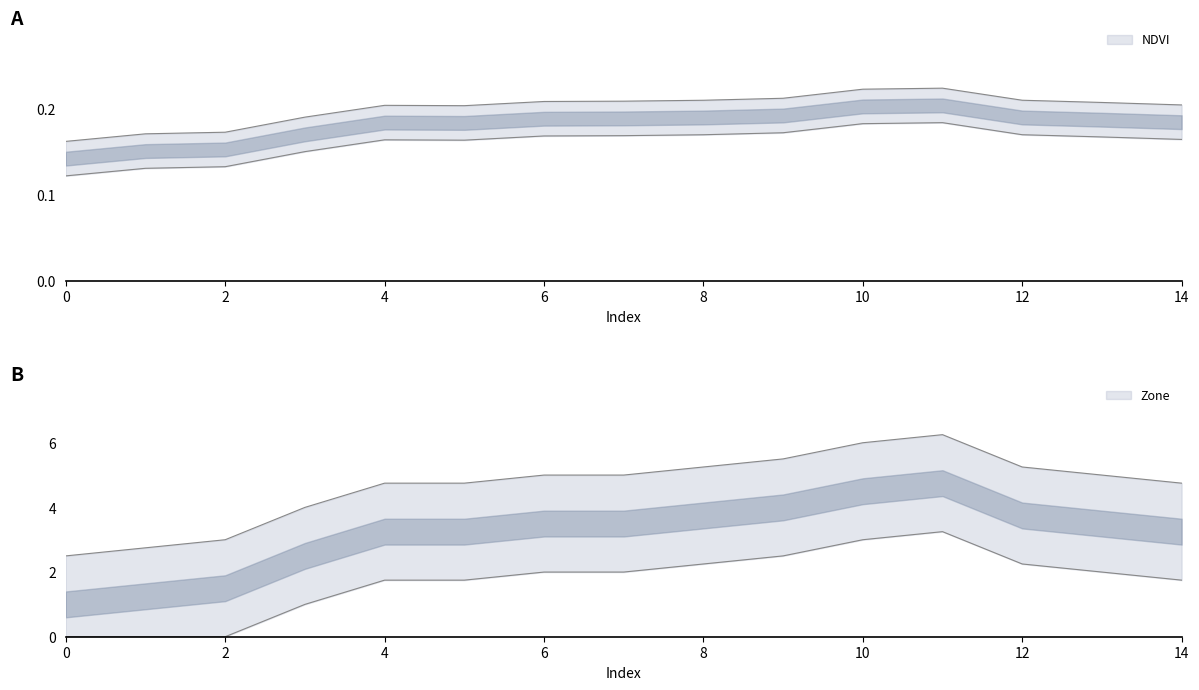

What is the difference between the maximum and minimum values in the NDVI series?

0.1